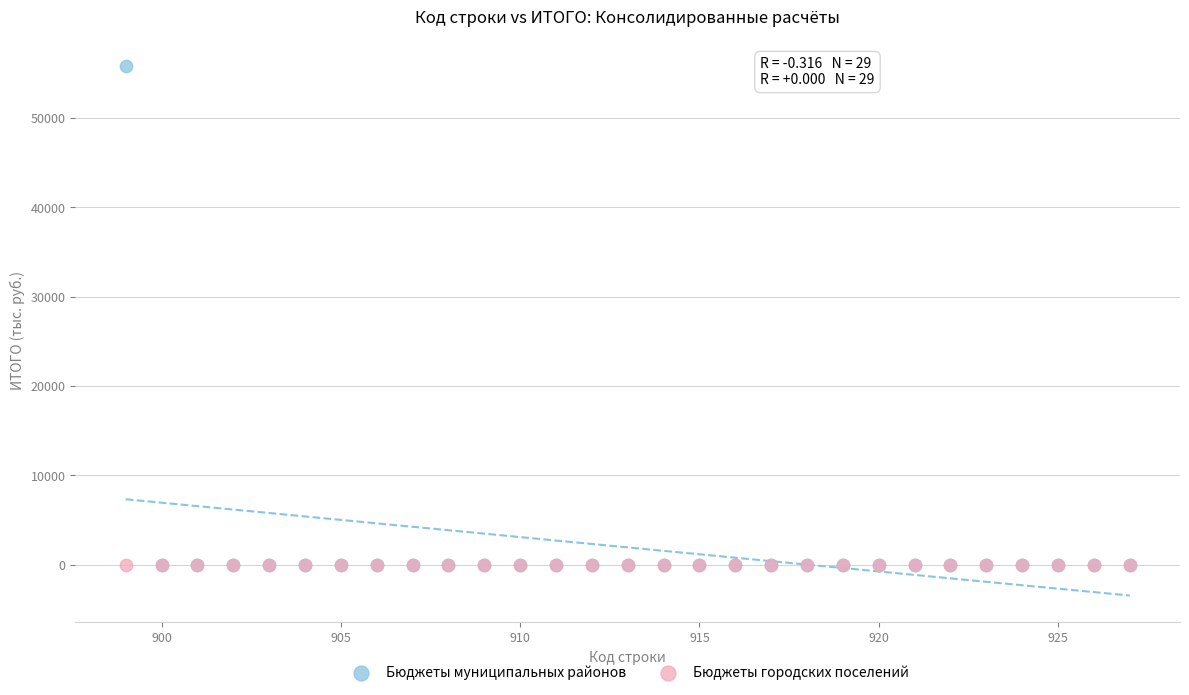

What are all the series names shown in the legend?

Бюджеты муниципальных районов, Бюджеты городских поселений